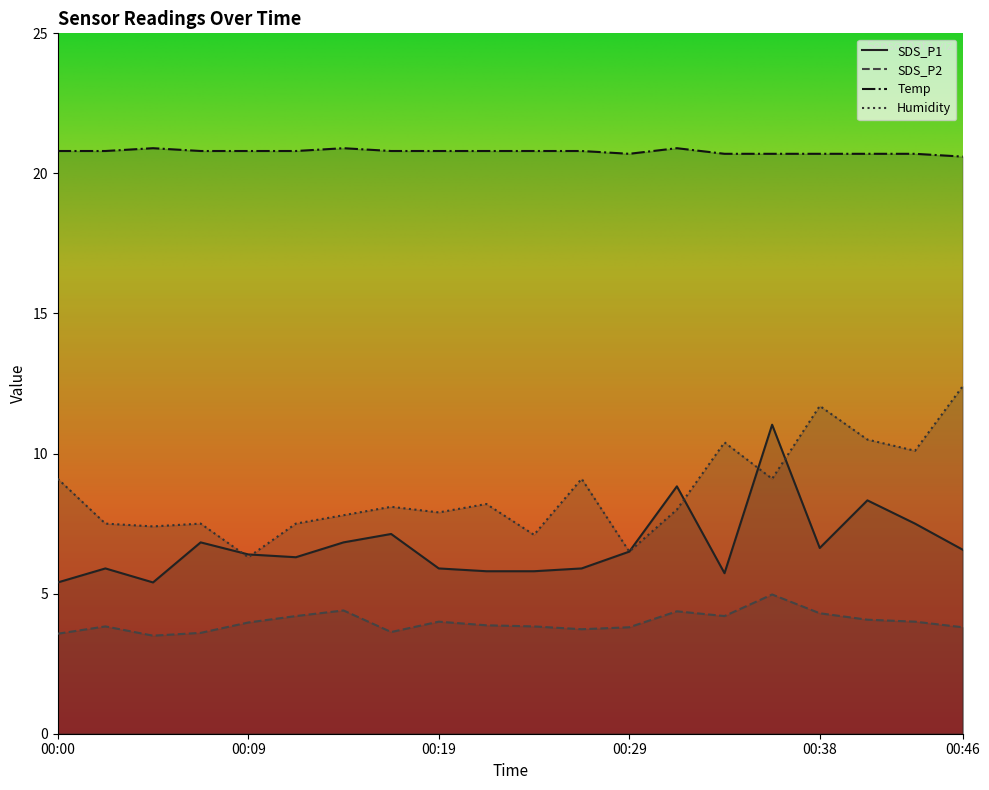

List the series in order of their peak value, highest first.

Temp, Humidity, SDS_P1, SDS_P2